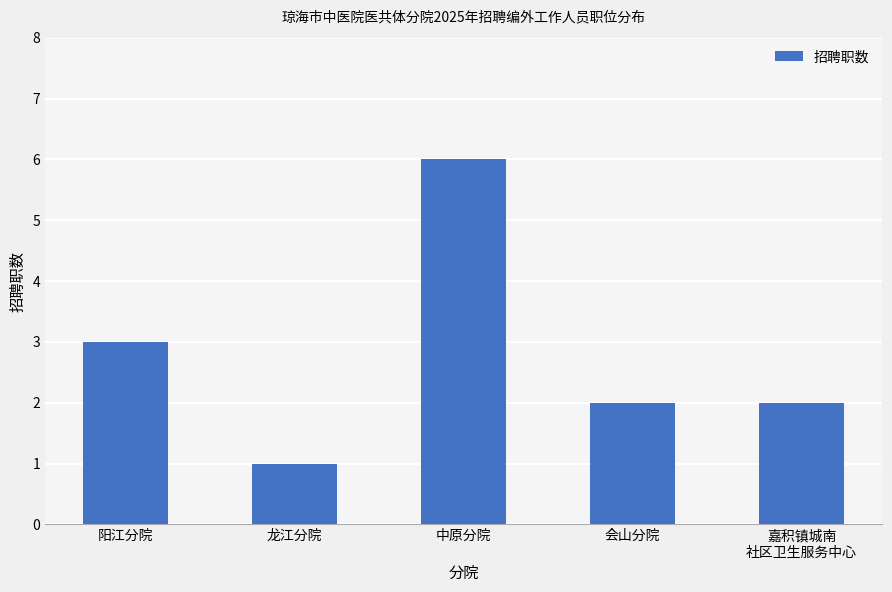

At which category does the chart reach its peak across all series?

中原分院